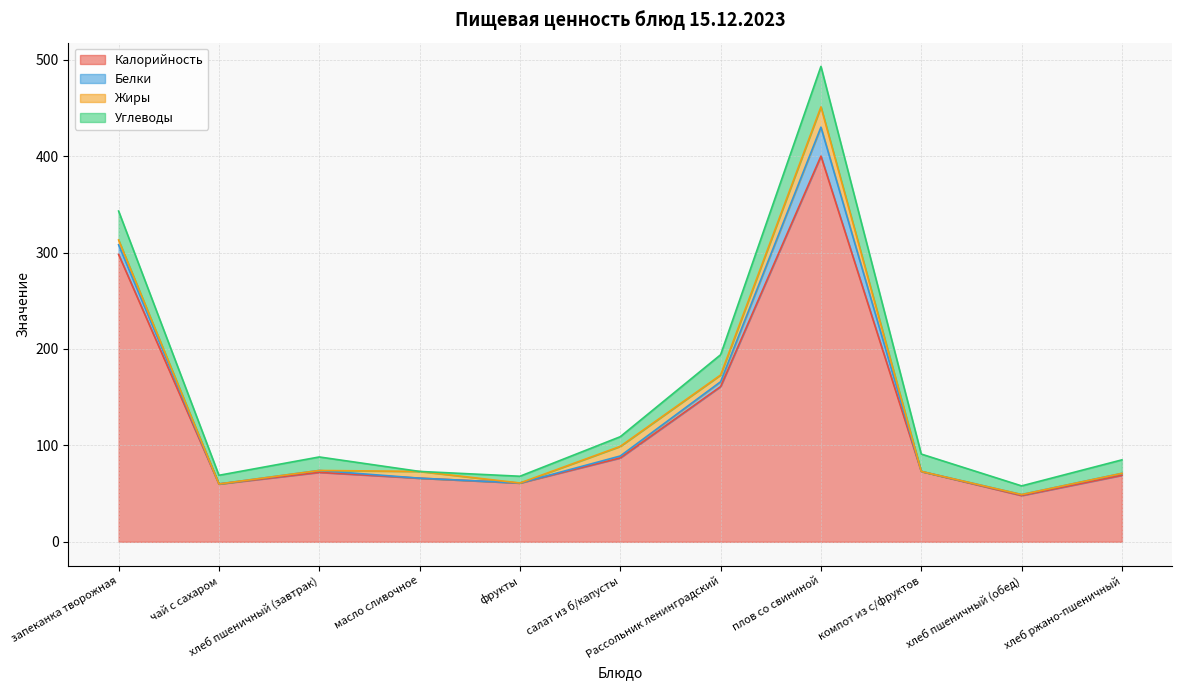

What is the total value across all series at Рассольник ленинградский?

194